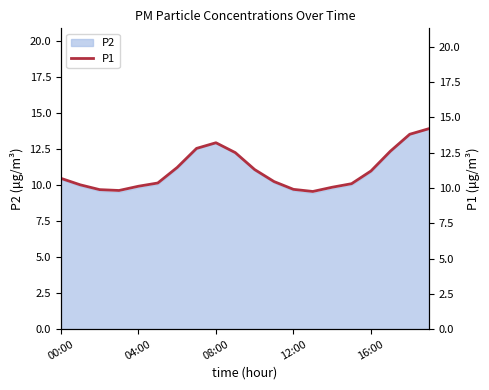

The P2 series shows 5.7 at 16:00. True or false?

False